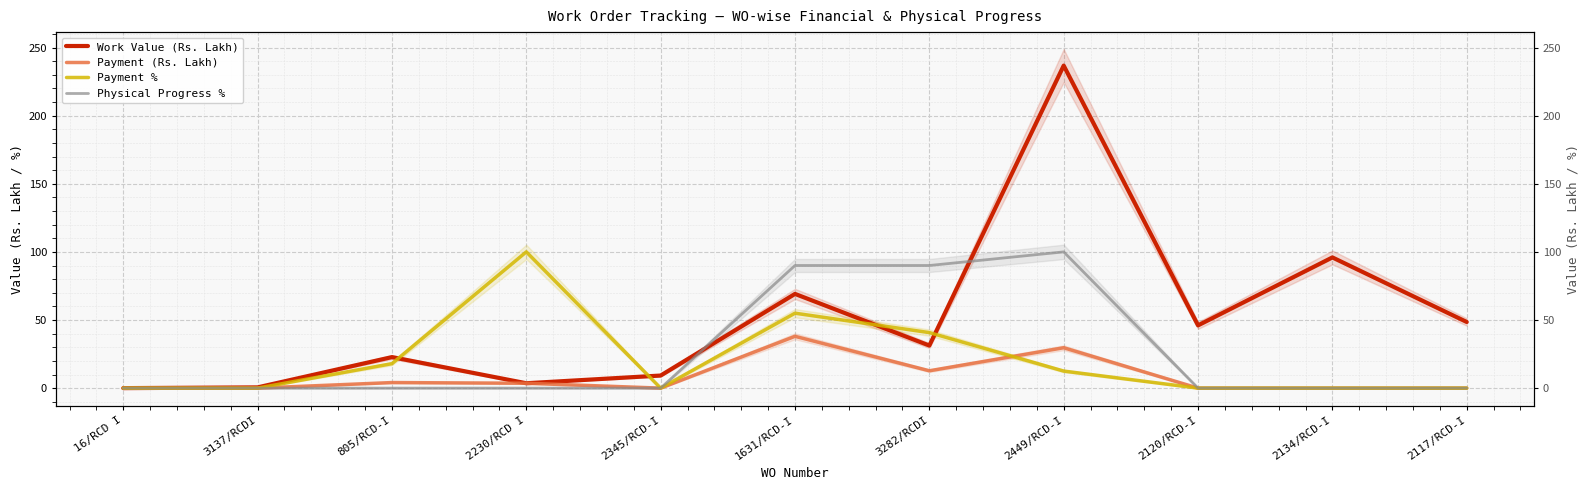

What is the difference between the highest and lowest values at 2134/RCD-I?

95.9